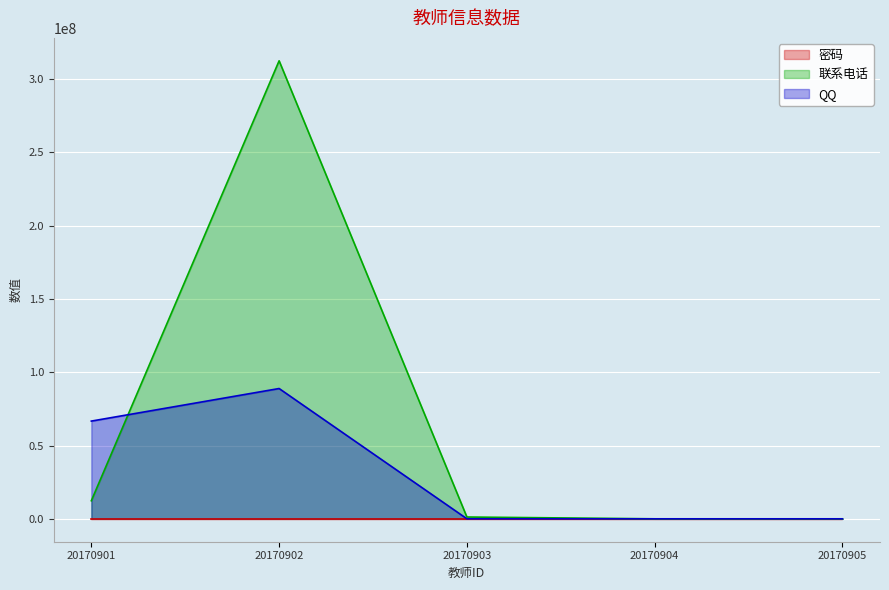

List the labels in order of 联系电话 value, largest first.

20170902, 20170901, 20170903, 20170904, 20170905